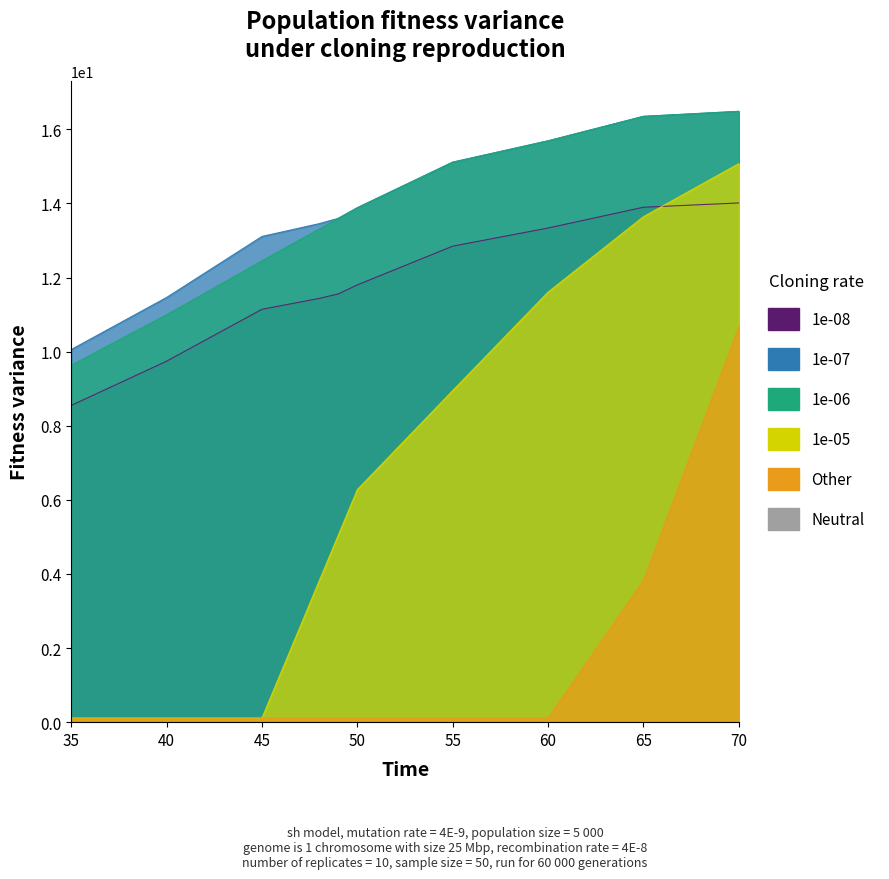

What is the smallest value displayed?

0.1